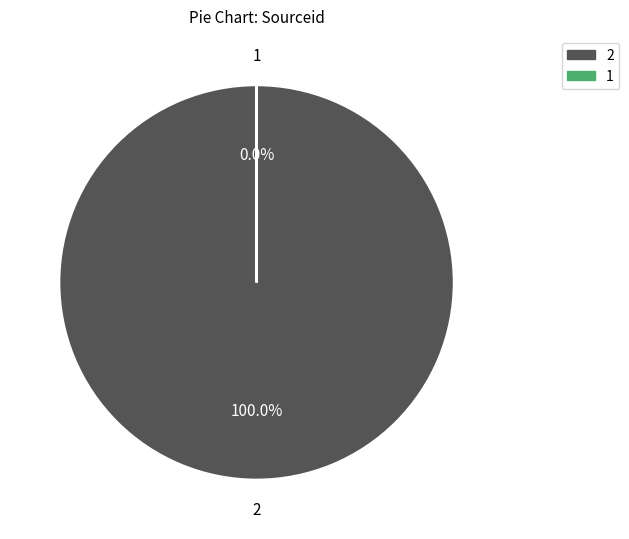

Rank the categories by value from highest to lowest.

2, 1